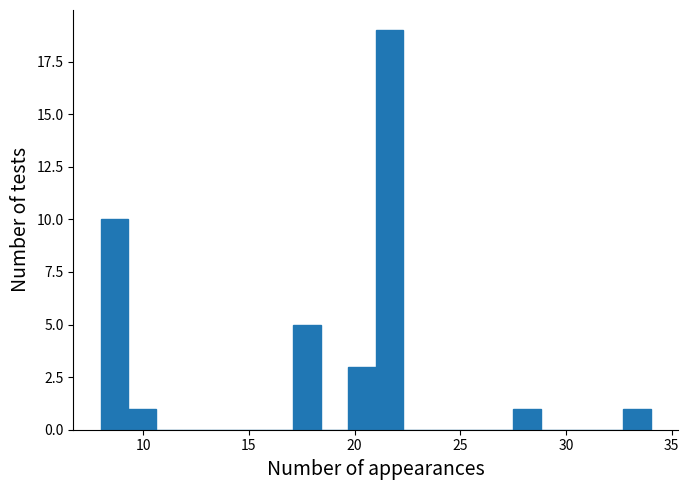

Read against the x-axis, roughly where is the centre of the tallest bar?

21.5